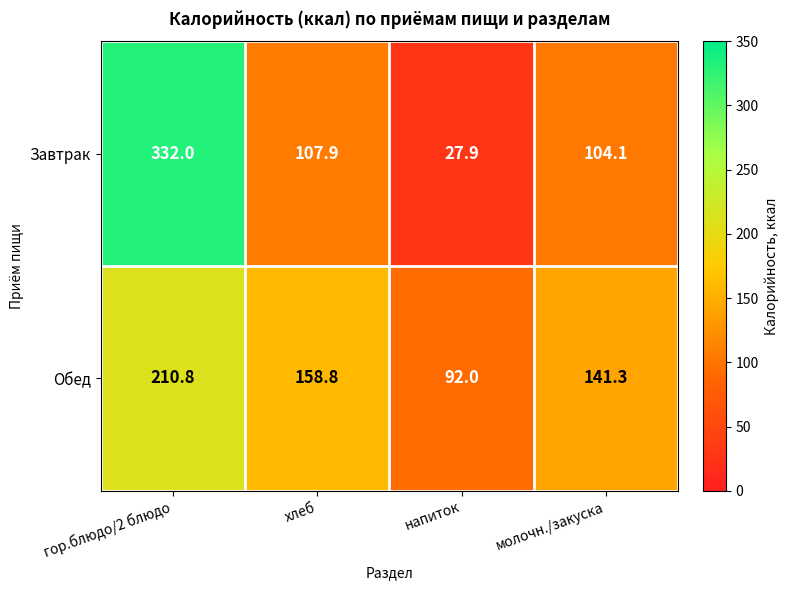

Between гор.блюдо/2 блюдо and молочн./закуска, which series saw the biggest shift?

Завтрак